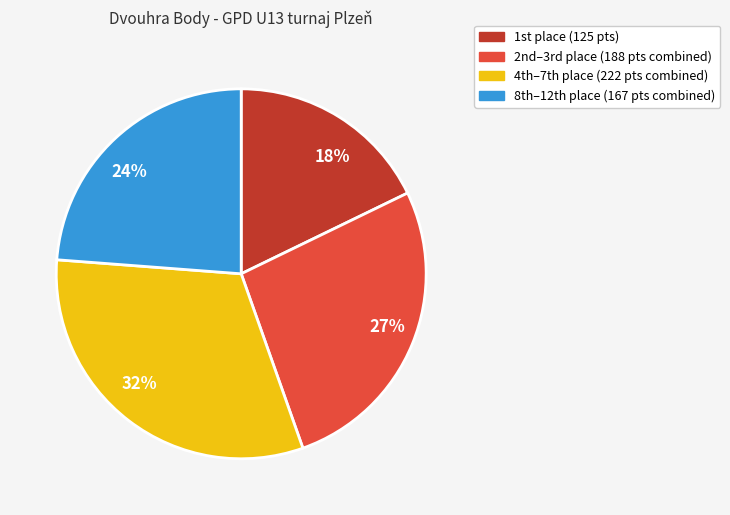

Rank the categories by value from lowest to highest.

18%, 24%, 27%, 32%